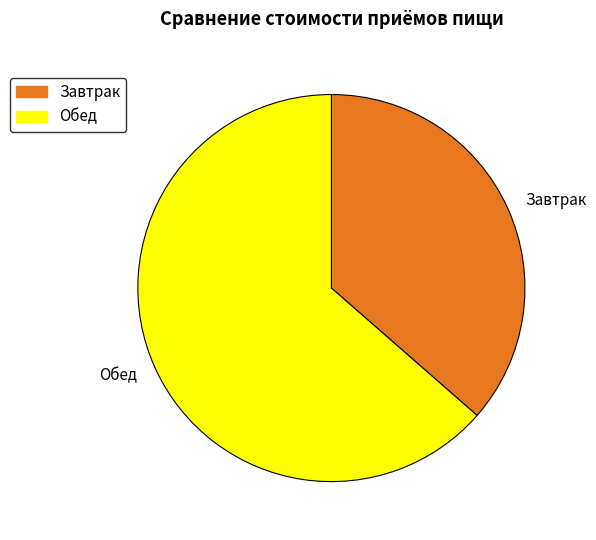

Is there a majority slice in this chart?

Yes